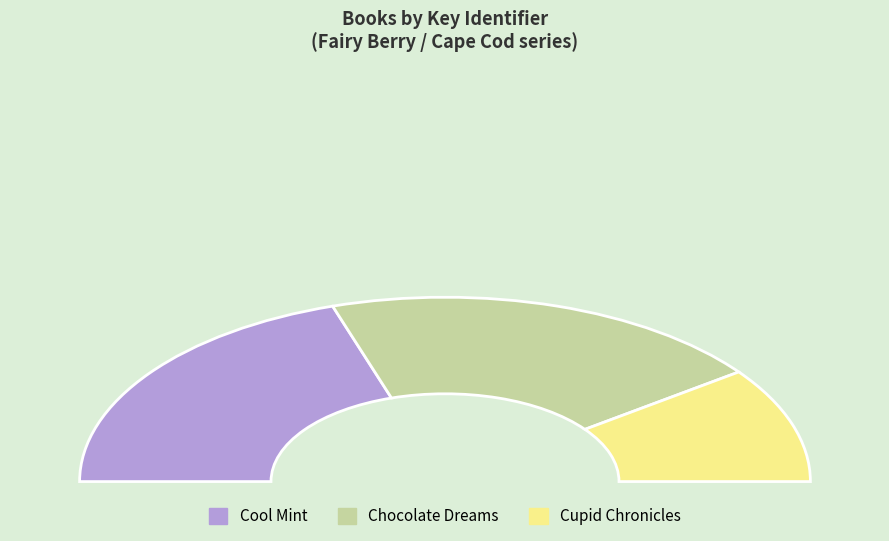

Does any single category account for the majority?

No